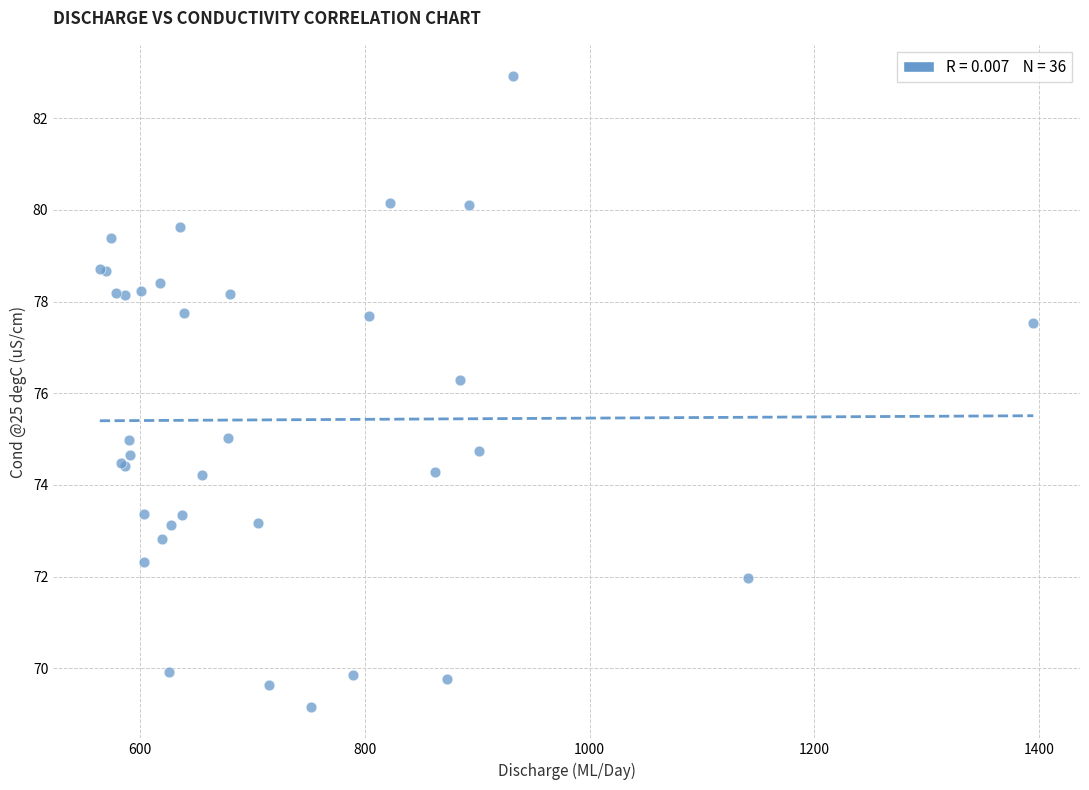

What Y value in the scatter plot is closest to 76?

76.3